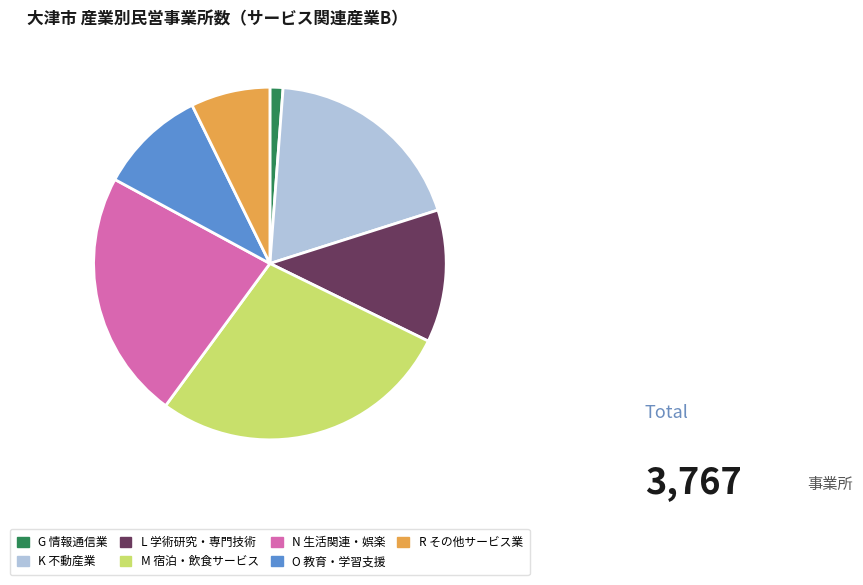

Do M 宿泊・飲食サービス and G 情報通信業 together represent more than half of the pie?

No